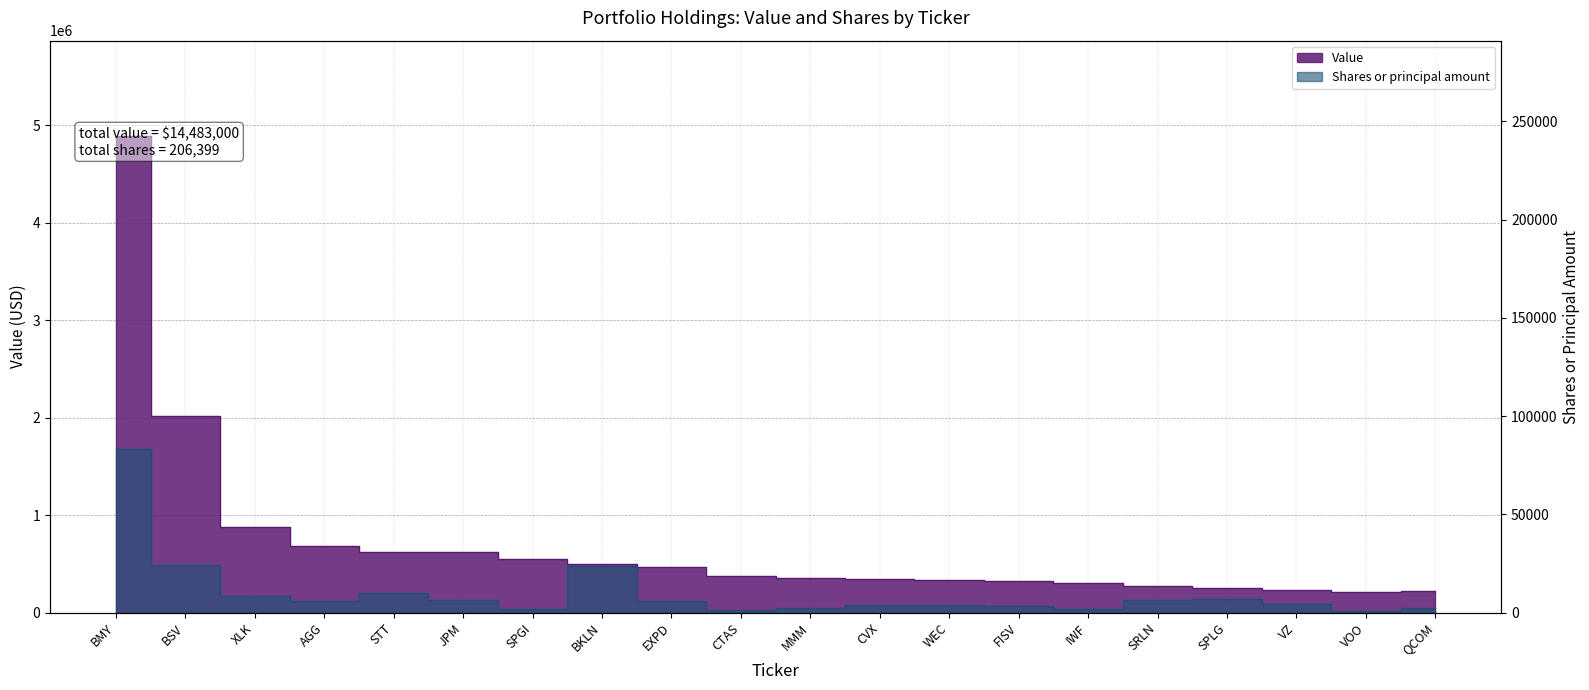

What is the minimum value shown in the chart?

762